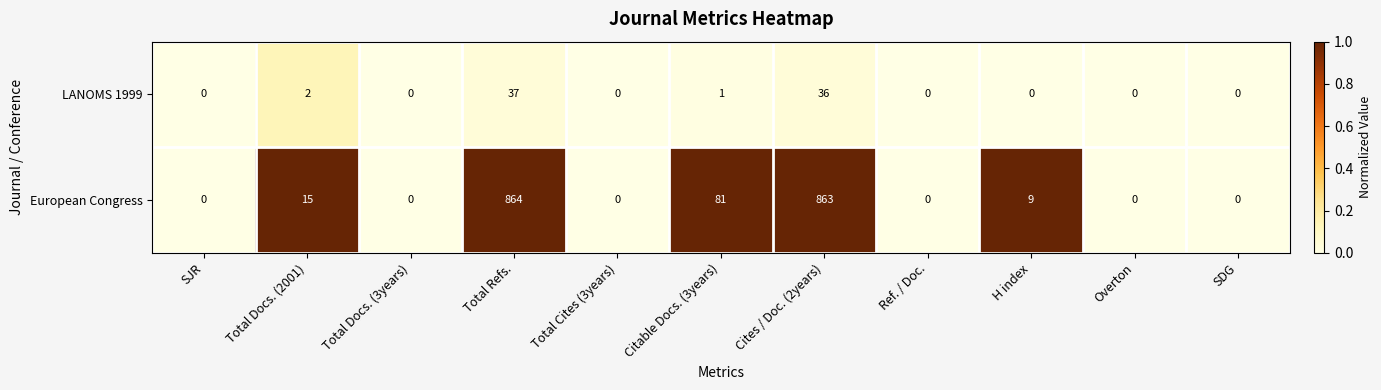

What is the average value of the LANOMS 1999 series?

7